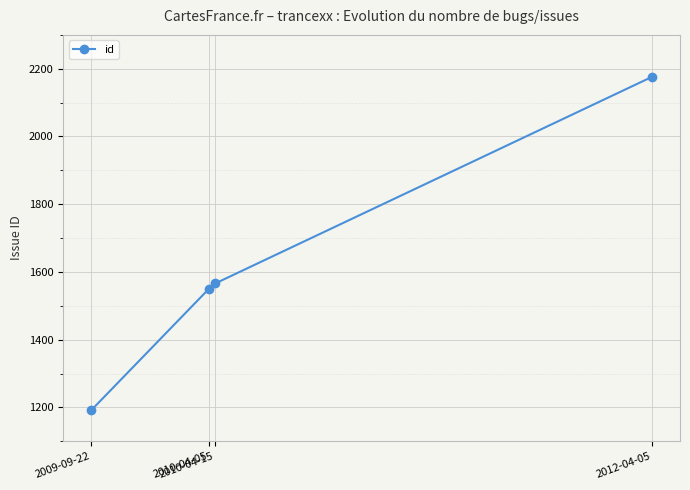

List the labels in order of value, largest first.

2012-04-05, 2010-04-15, 2010-04-05, 2009-09-22